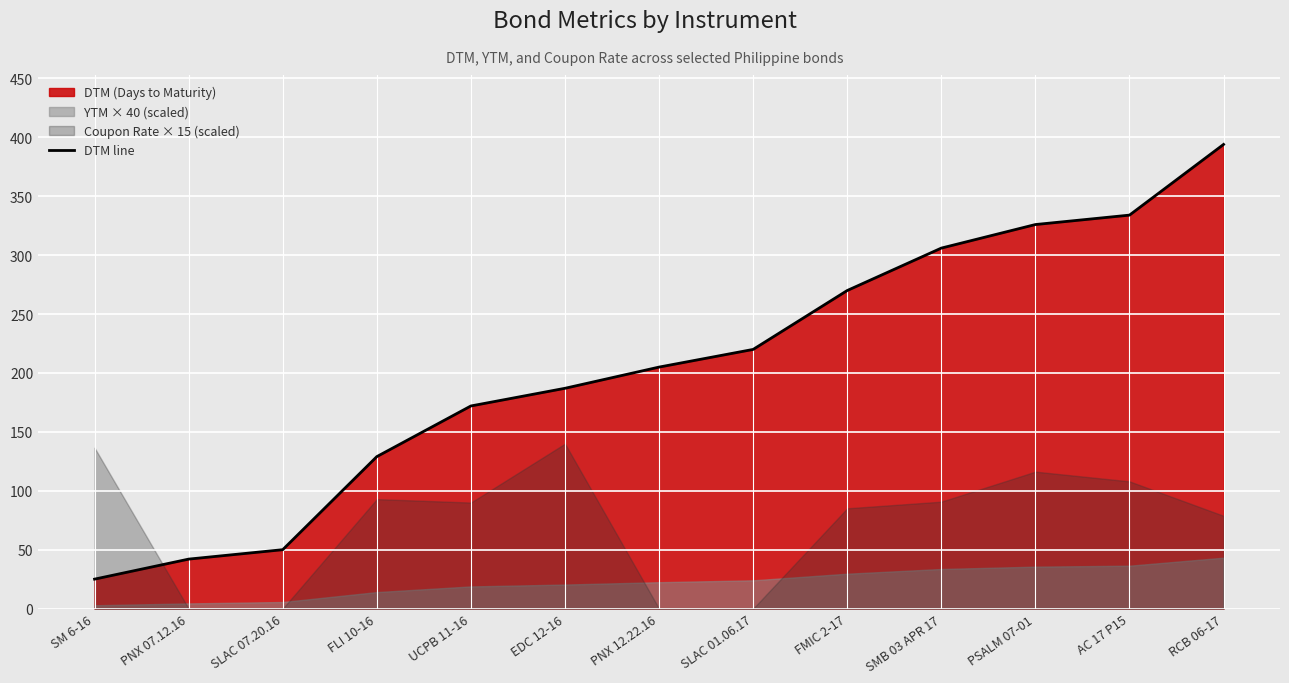

What is the minimum value shown in the chart?

25